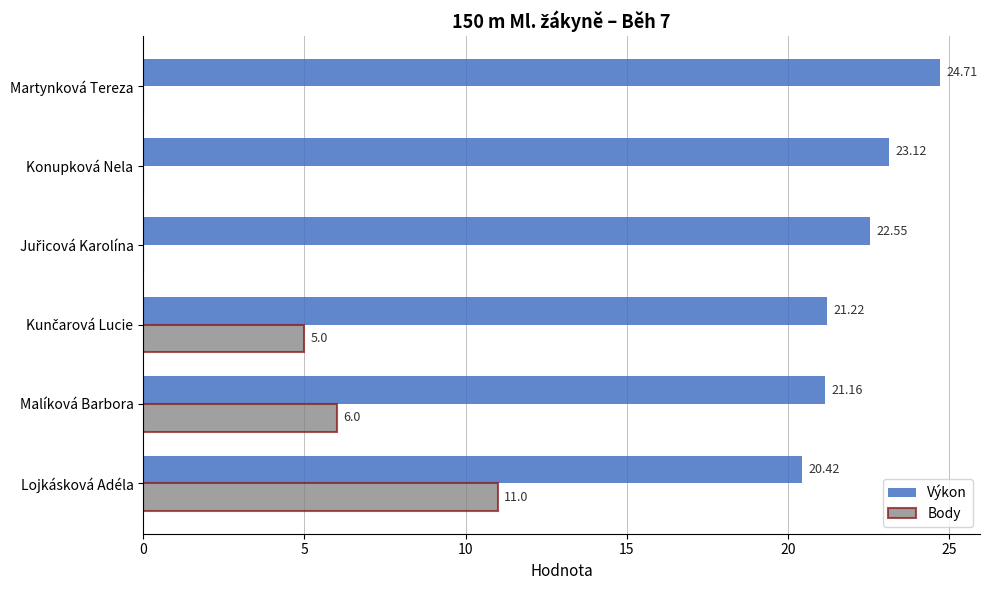

How many data points in Výkon are above 22?

3